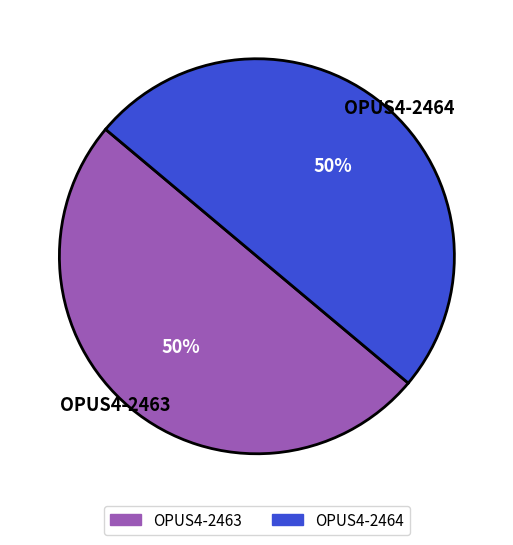

What is the ratio of the value at OPUS4-2463 to the value at OPUS4-2464?

1.0